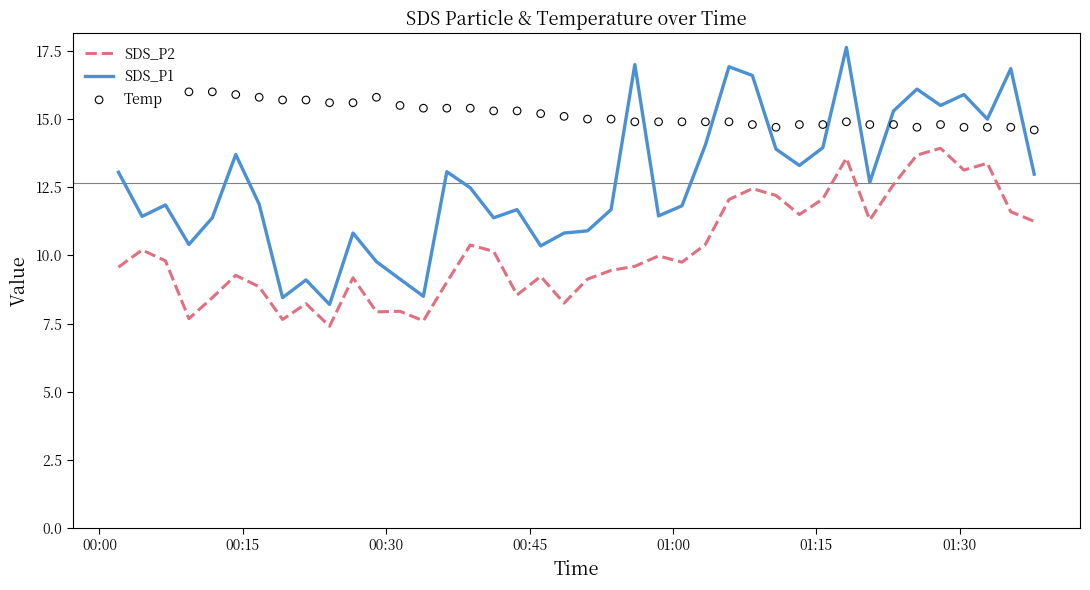

What is the maximum value for SDS_P2?

13.9